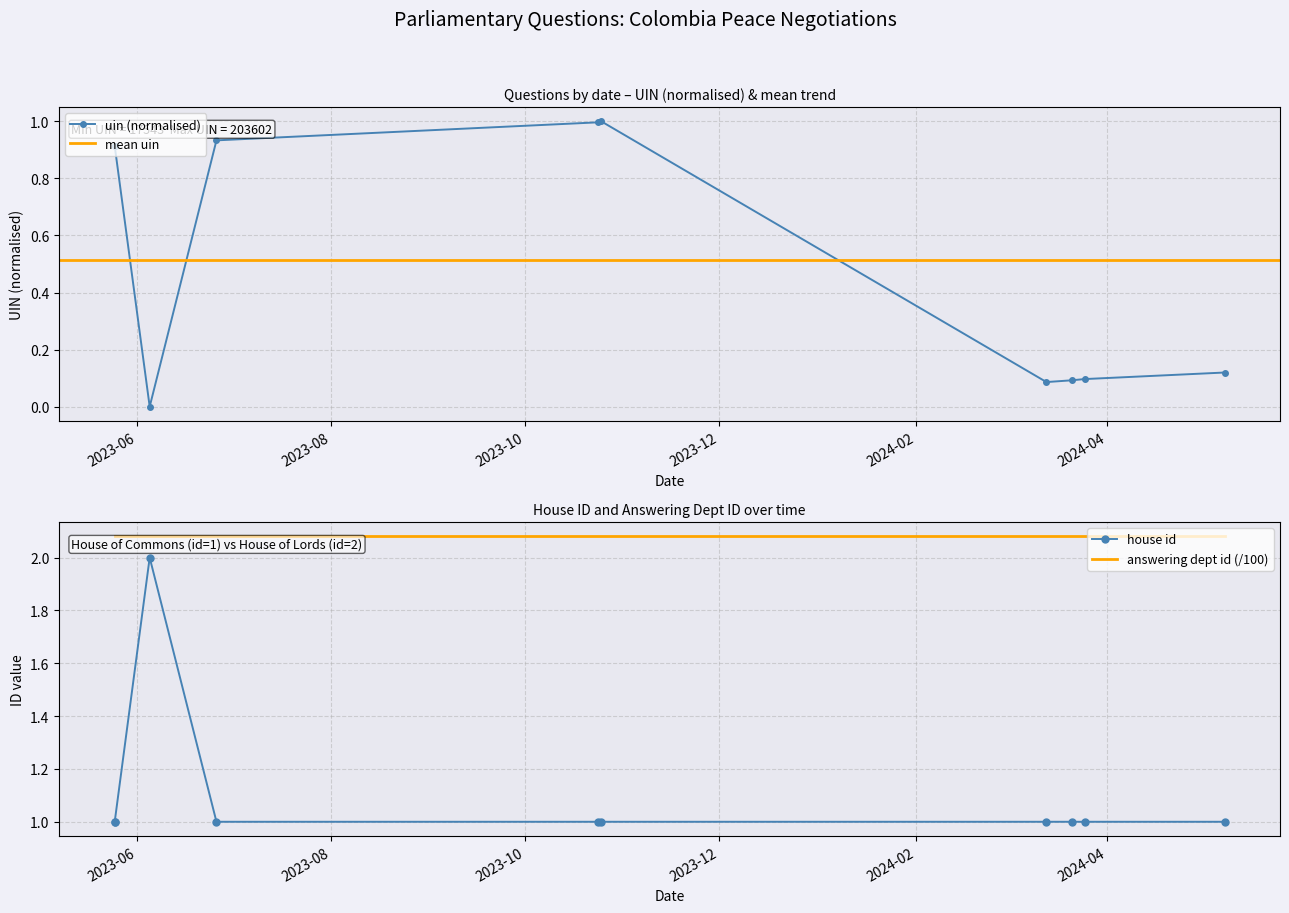

True or false: house_id and uin cross at least once.

False